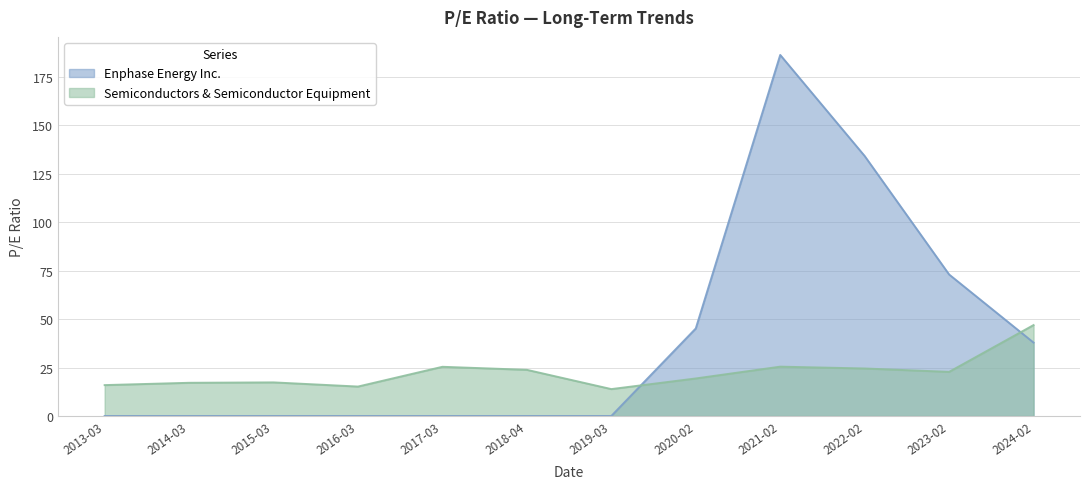

Is it true that Enphase Energy Inc. equals 0.0 at 2019-03?

True